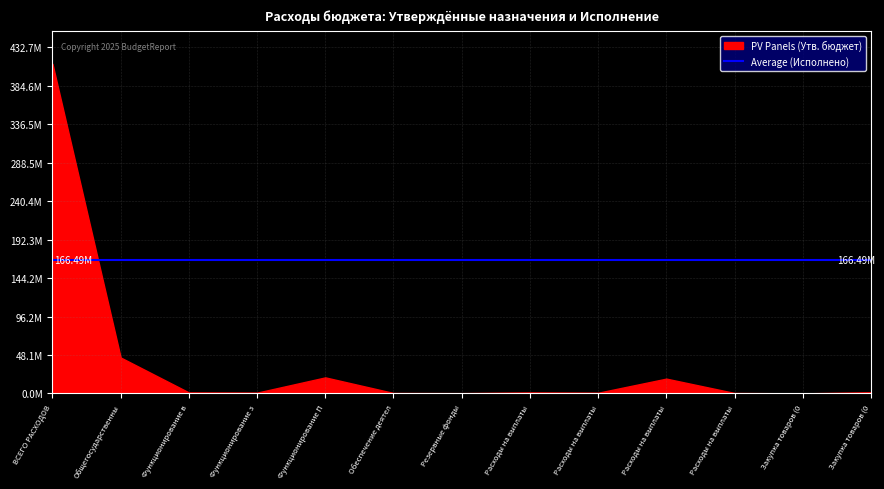

The Исполнено субъекта РФ series shows 166494850.0 at ВСЕГО РАСХОДОВ. True or false?

True